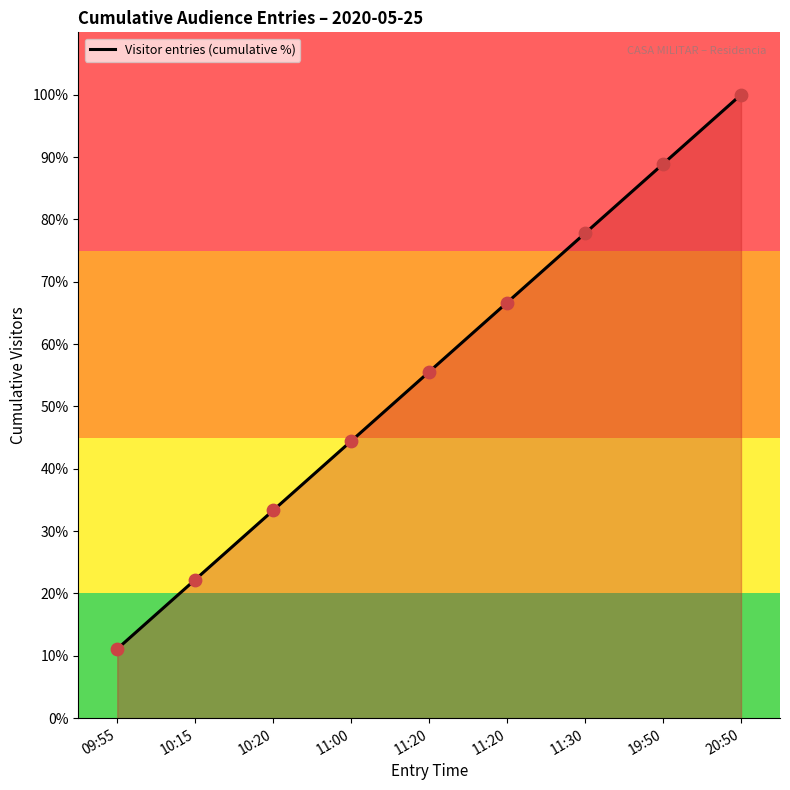

How many lines are shown in the chart?

1